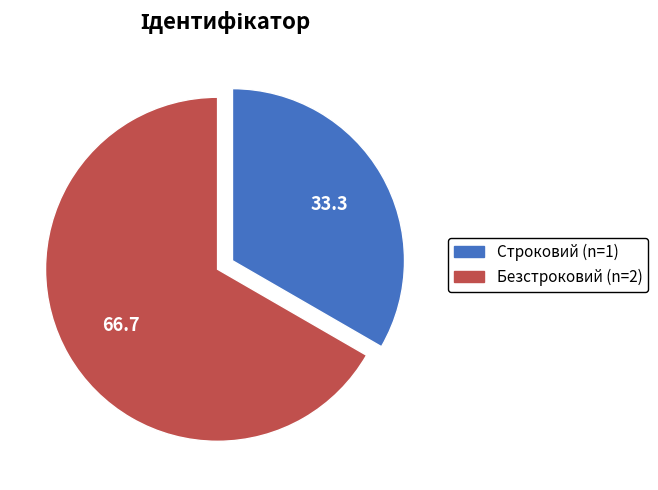

Rank the categories by value from highest to lowest.

Безстроковий, Строковий